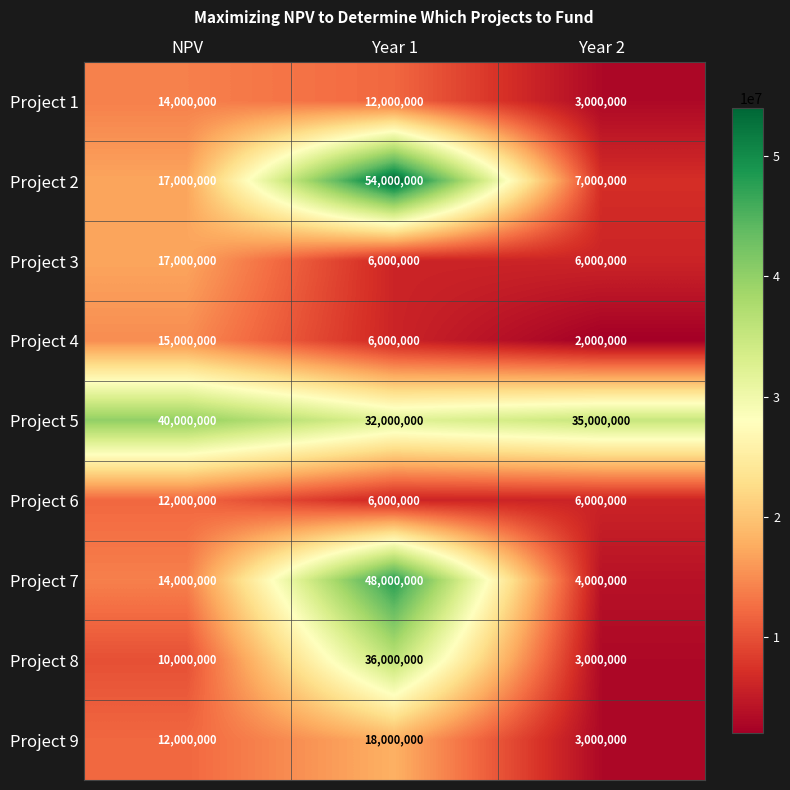

Rank the series by their maximum value, from lowest to highest.

Project 6, Project 1, Project 4, Project 3, Project 9, Project 8, Project 5, Project 7, Project 2